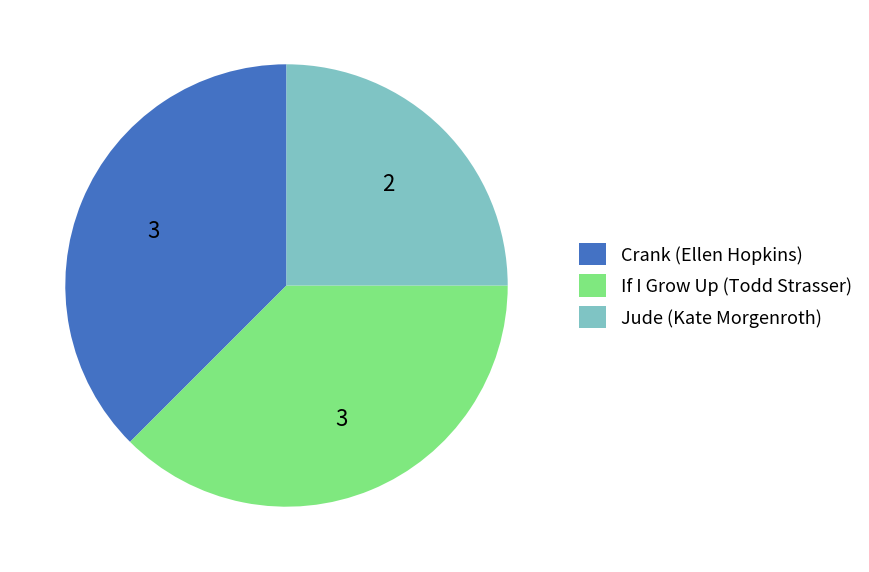

The Jude (Kate Morgenroth) slice represents 25% of the pie. True or false?

True